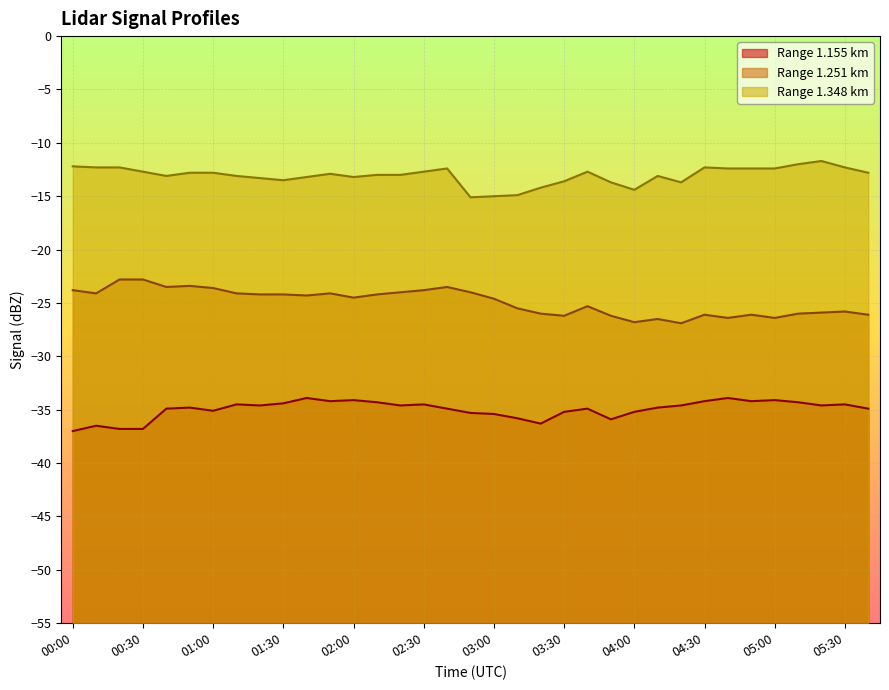

Which series changed the most between 00:50 and 04:20?

1.251